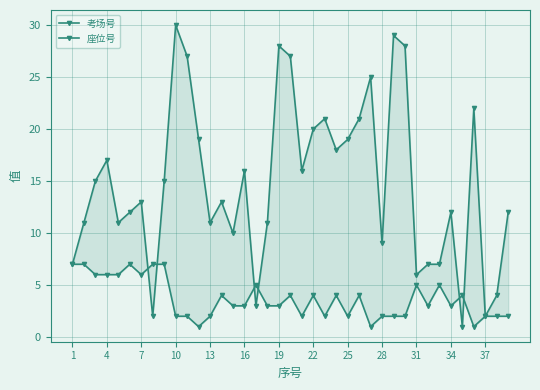

In 考场号, how many points are lower than both neighbors (excluding endpoints)?

9